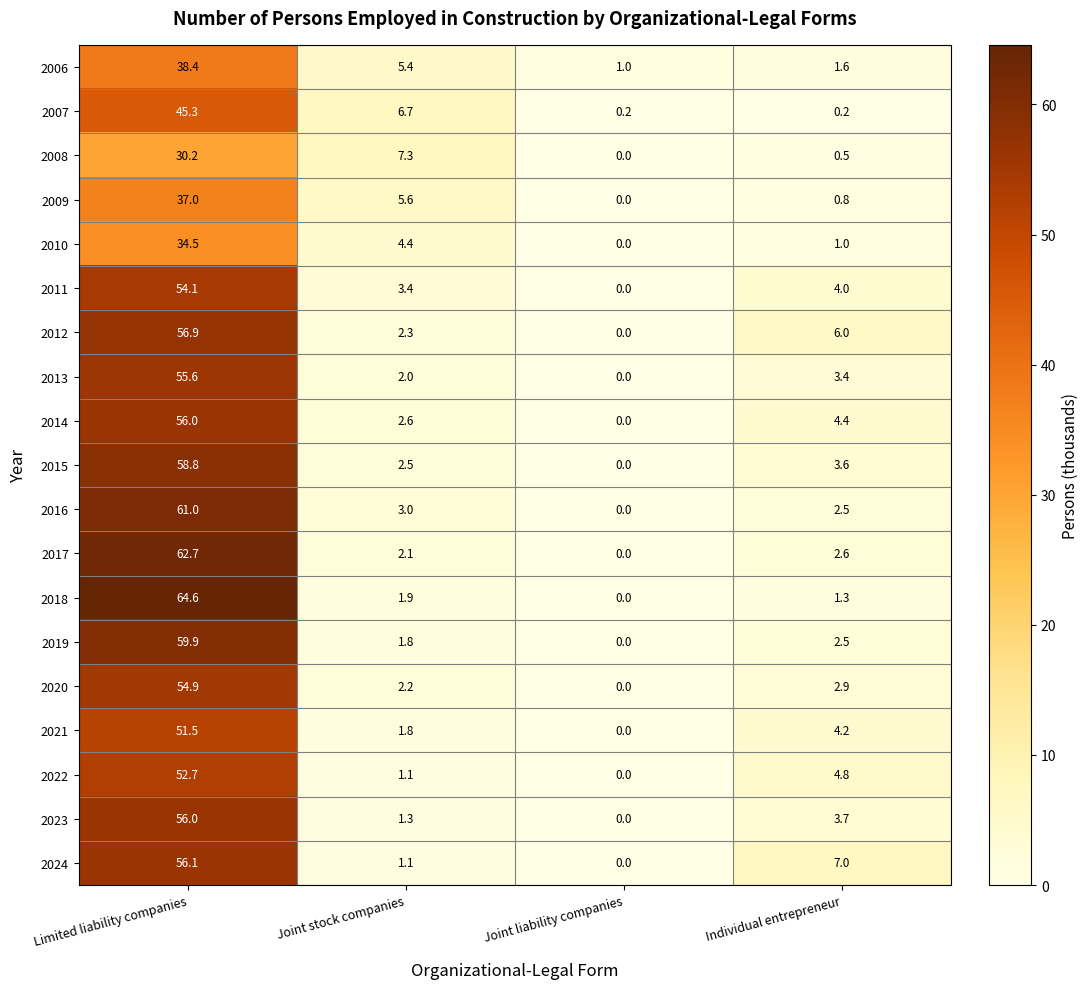

Where is 2017 nearest to the value 31?

Individual entrepreneur